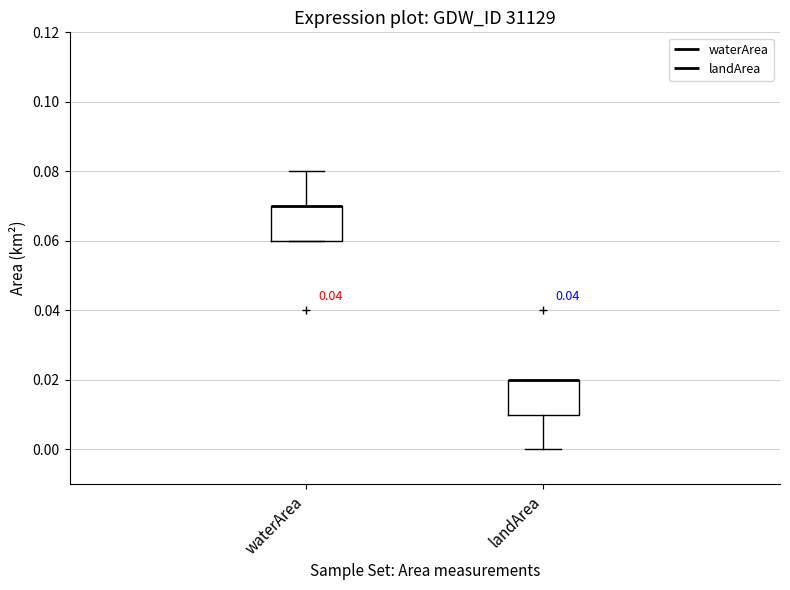

Where is the upper edge of the box for waterArea on the y-axis? The values are not printed on the chart, so give them approximately, as read against the axis.

0.07